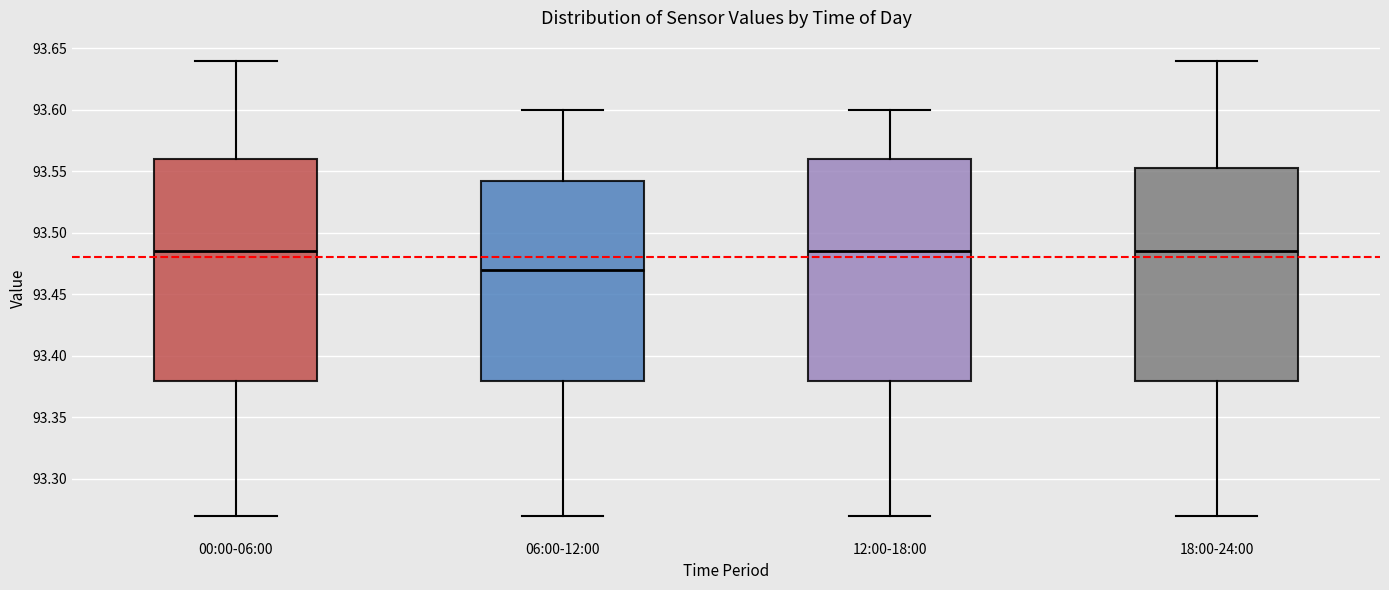

Where does the median line of the box for 00:00-06:00 sit on the y-axis? The values are not printed on the chart, so give them approximately, as read against the axis.

93.485